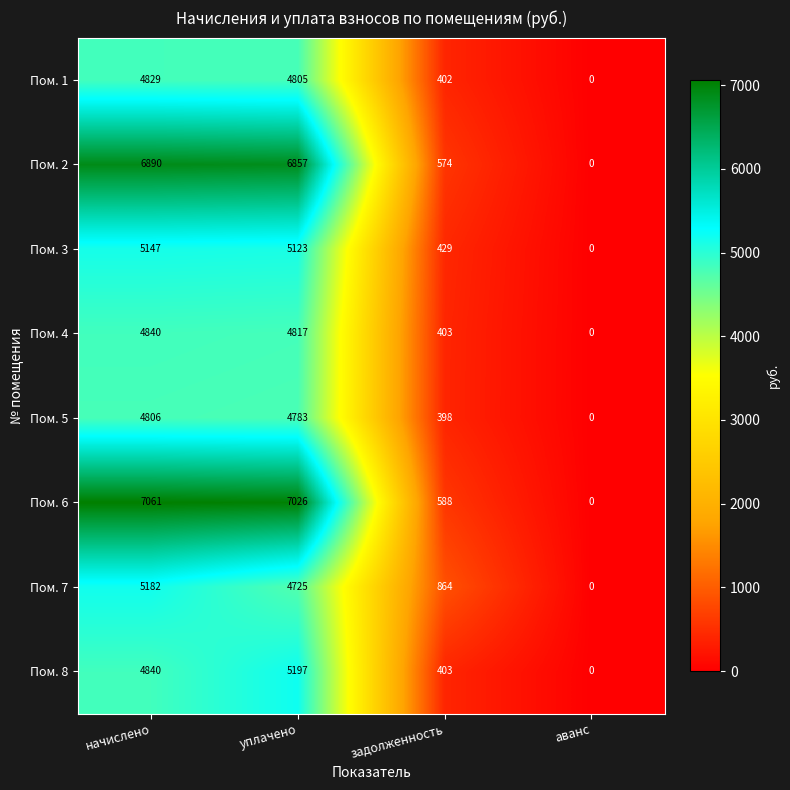

What is the average value of the Пом. 2 series?

3580